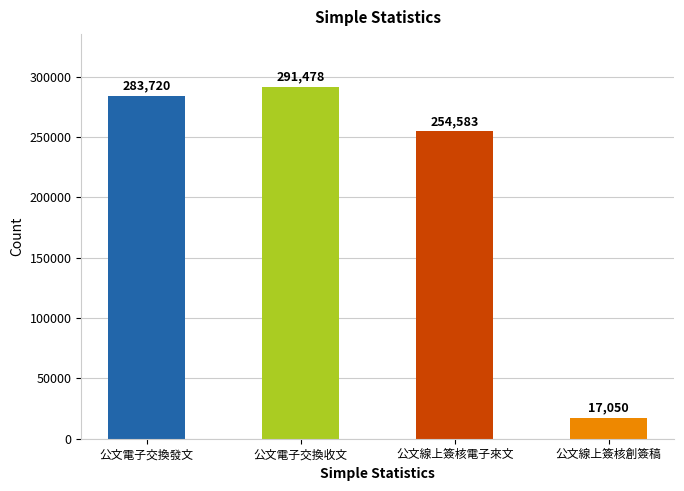

What is the label of the 3rd bar from the right?

公文電子交換收文